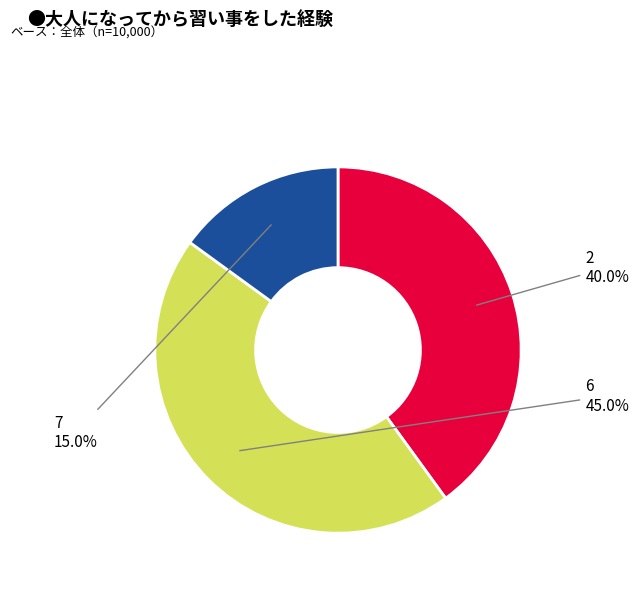

Is there a majority slice in this chart?

No